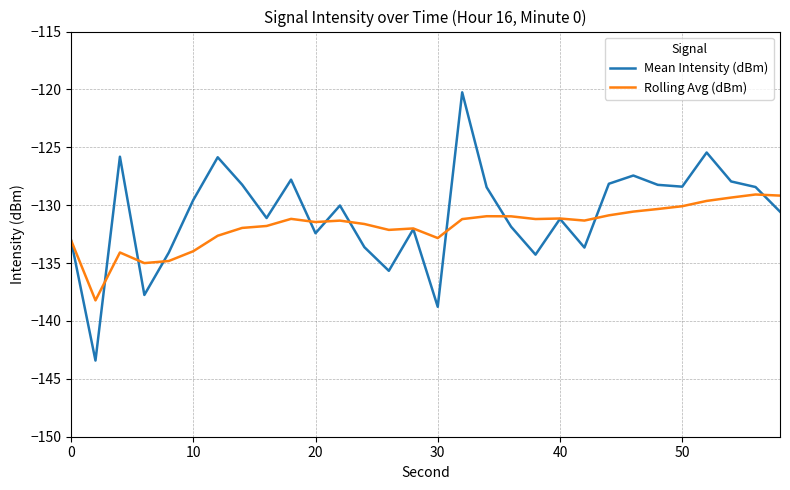

In Mean Intensity (dBm), how many points are lower than both neighbors (excluding endpoints)?

9